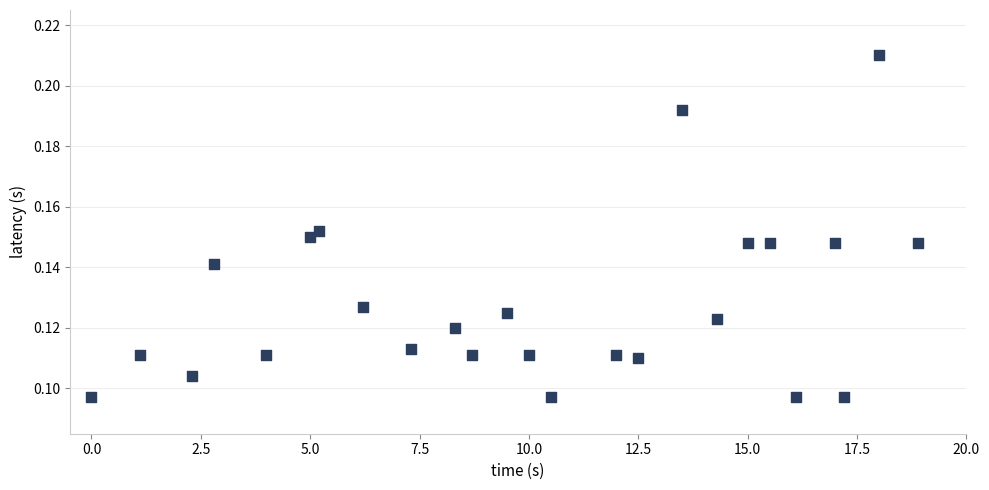

What is the range of X values (max minus min)?

18.9